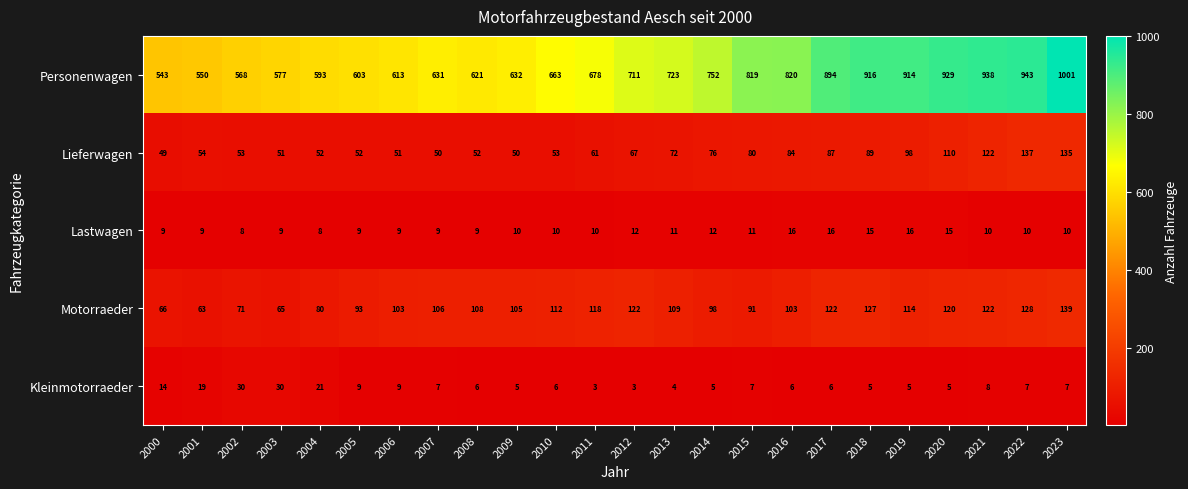

What is the difference between the Personenwagen values at 2002 and 2018?

348